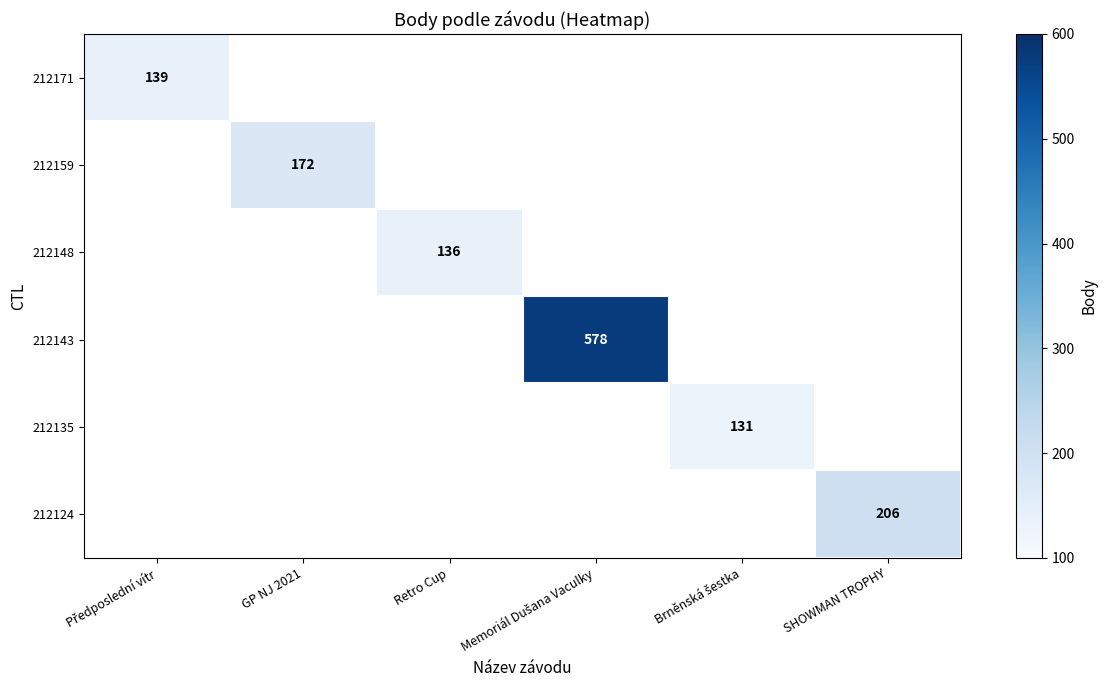

The value of 212159 at GP NJ 2021 is 172. True or false?

True